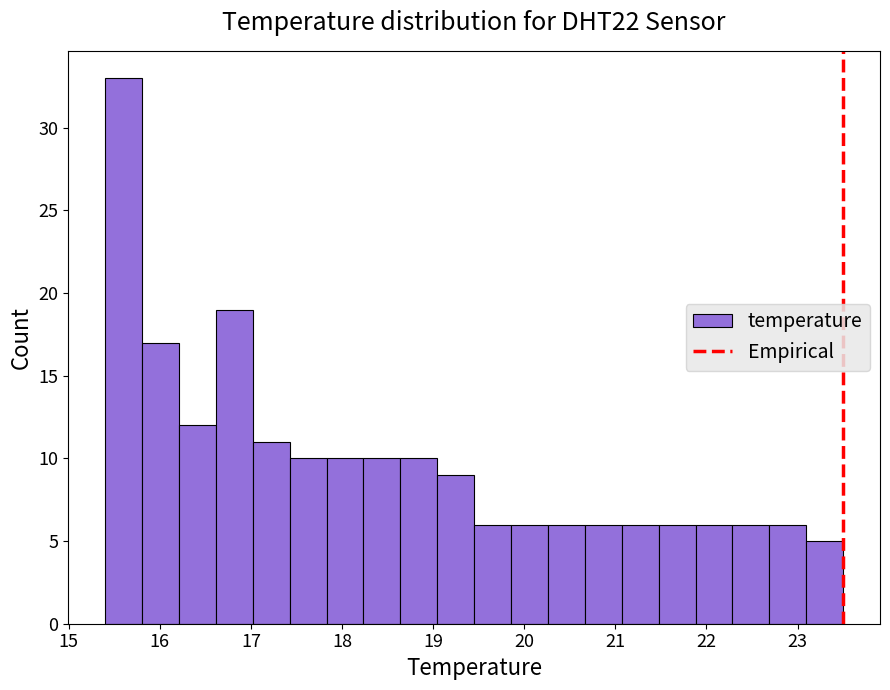

Which range on the x-axis has the tallest bar?

15.4 to 15.8